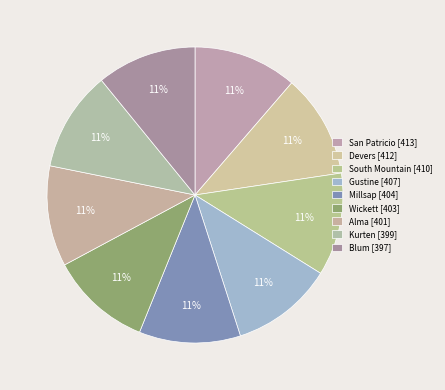

To the nearest percent, what portion does San Patricio represent?

11%